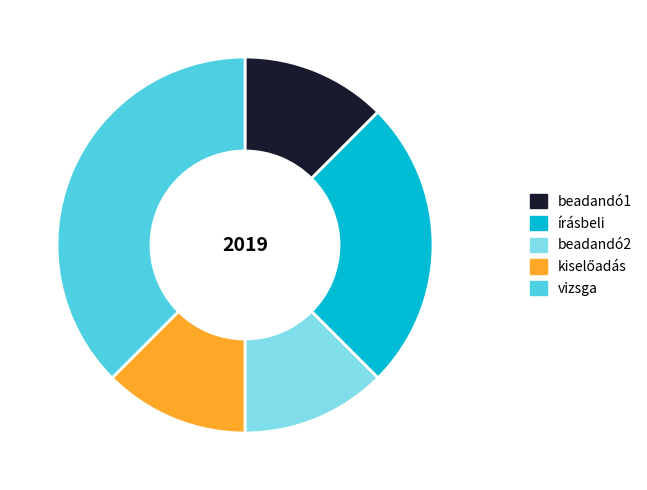

Is there a majority slice in this chart?

No